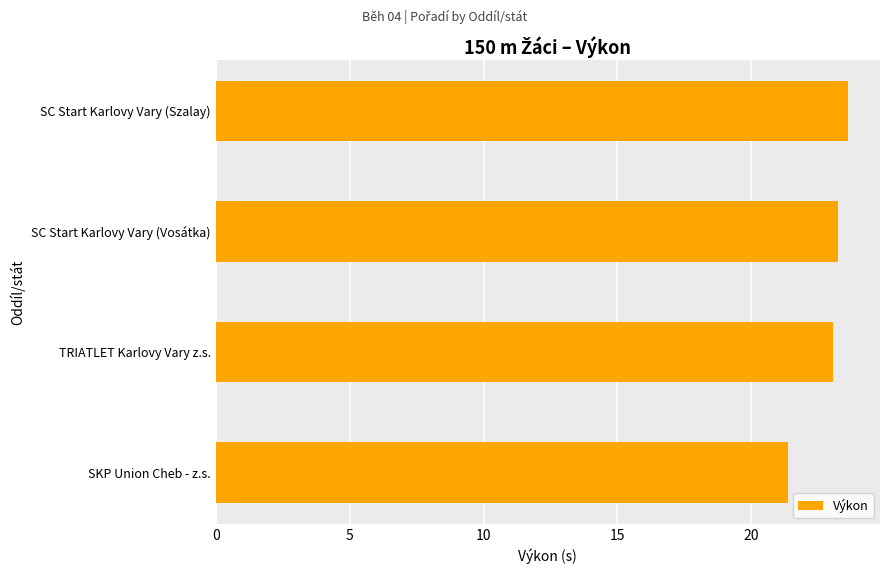

Reading bottom to top, list all the values displayed in this chart.

21.4	23.0	23.2	23.6